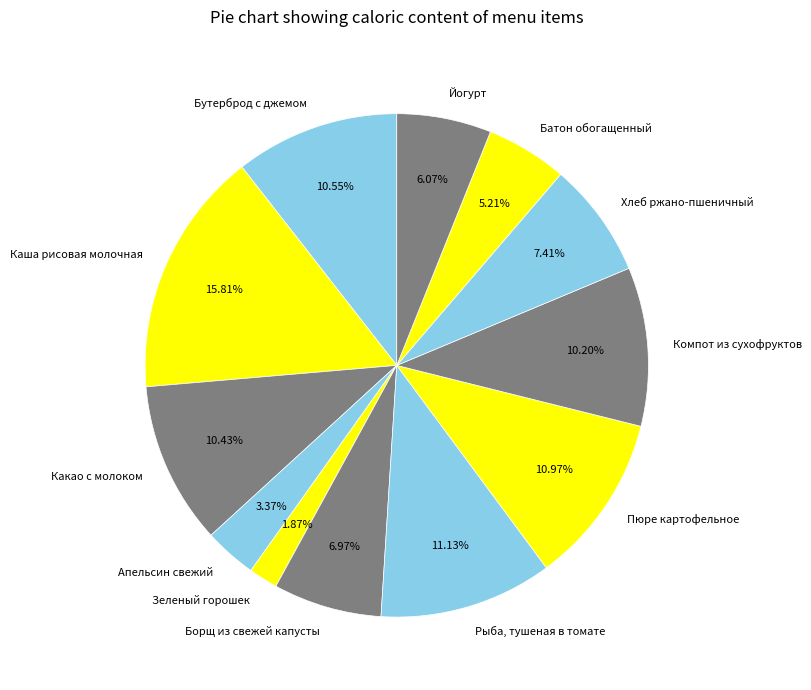

The Борщ из свежей капусты slice represents 7% of the pie. True or false?

True